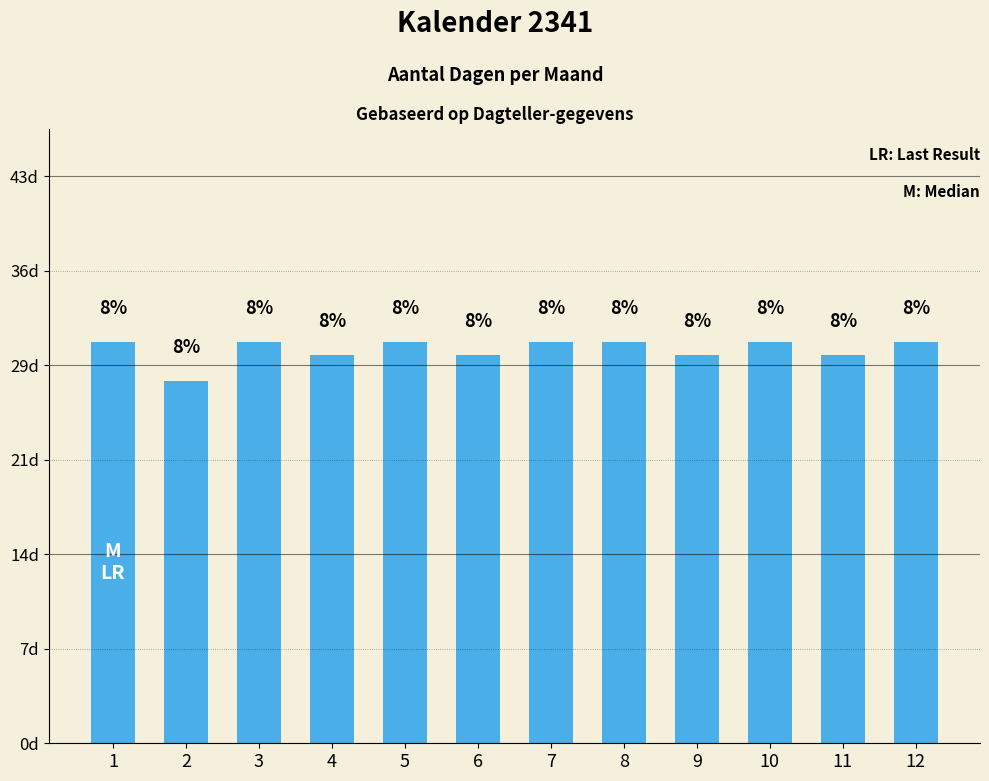

Are the bars horizontal?

No